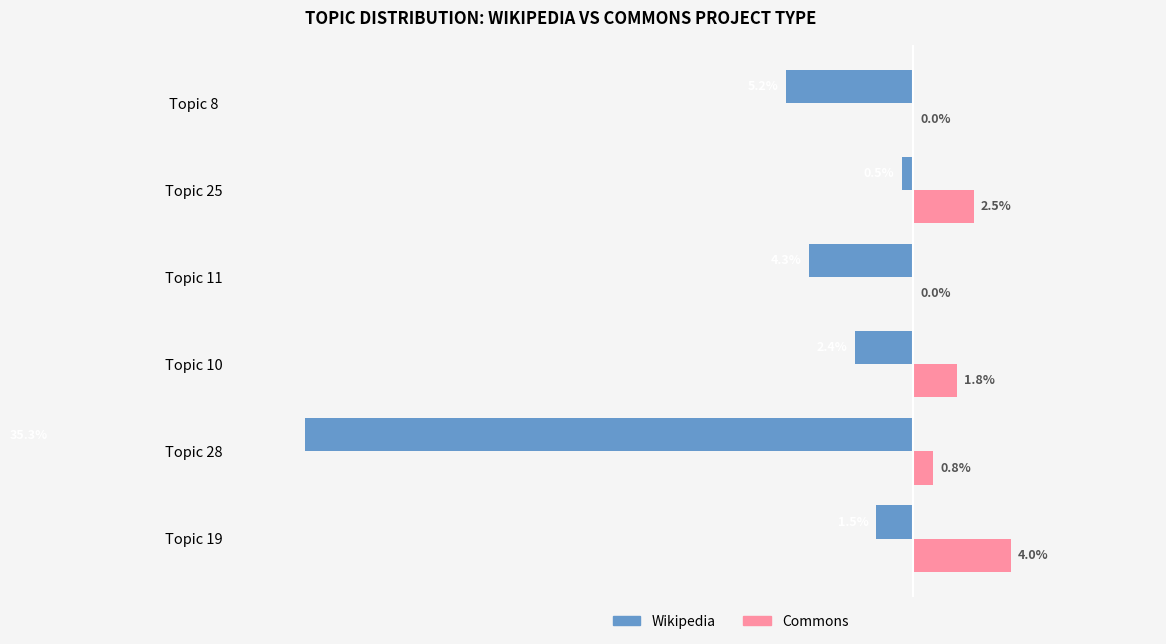

Between Topic 11 and Topic 25, which series saw the biggest shift?

Wikipedia